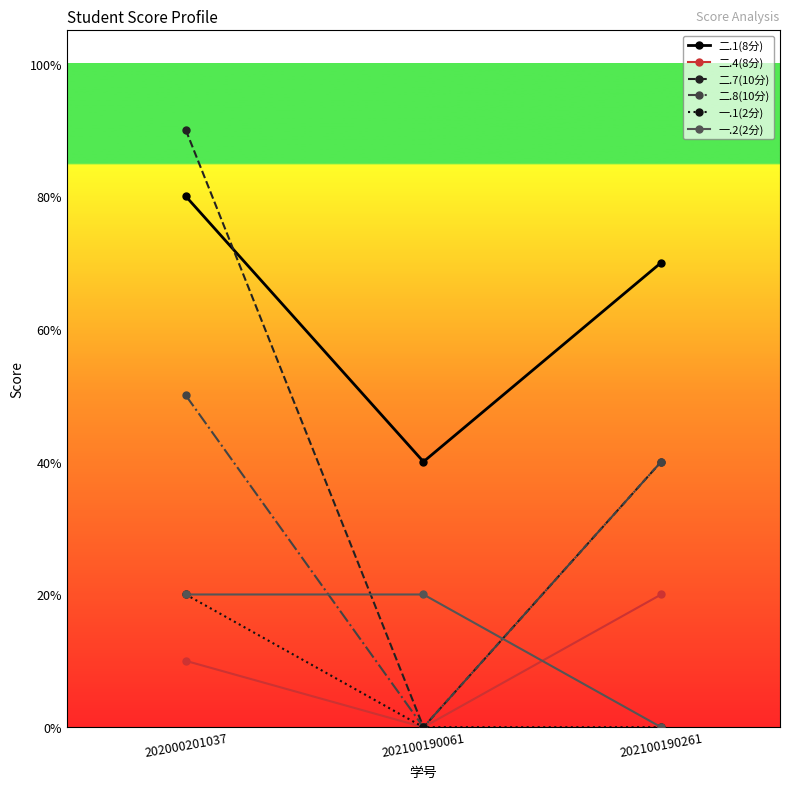

At which category does the chart reach its minimum across all series?

202100190061